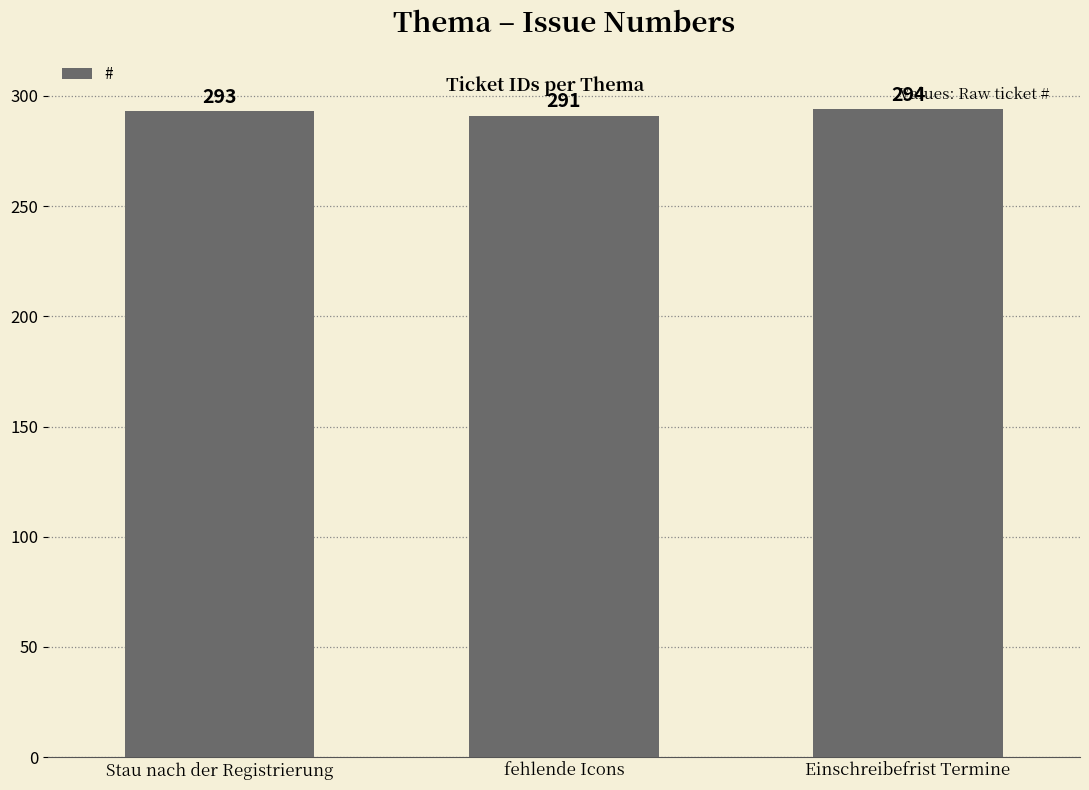

What is the change in value from fehlende Icons to Einschreibefrist Termine?

+3